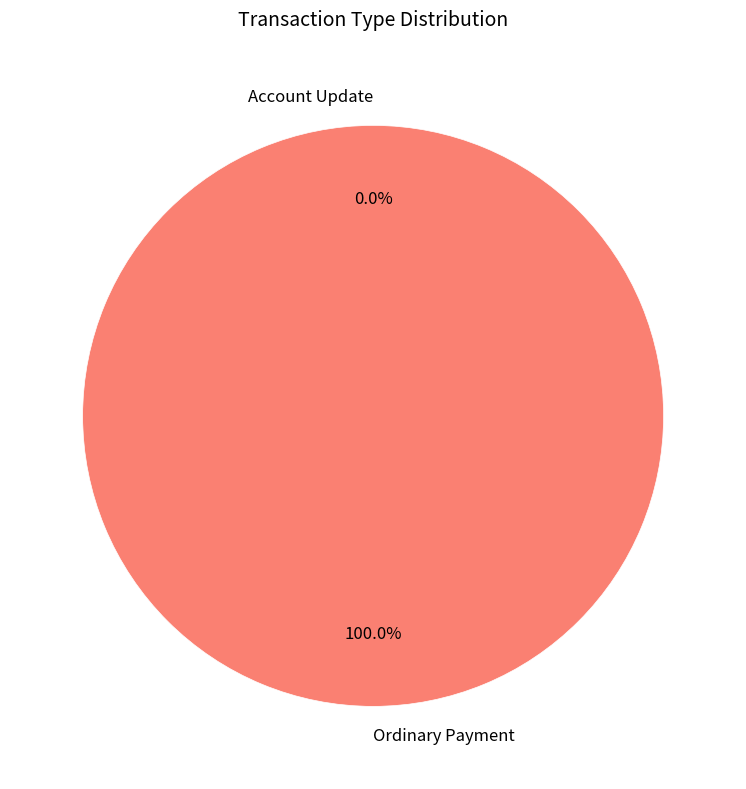

Which category accounts for the majority?

Ordinary Payment